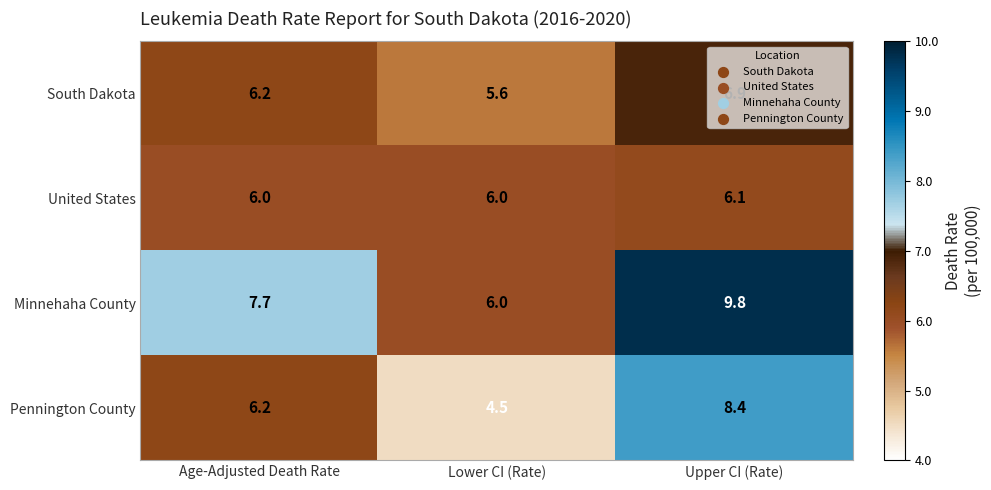

At which label does Minnehaha County first exceed 7?

Age-Adjusted Death Rate